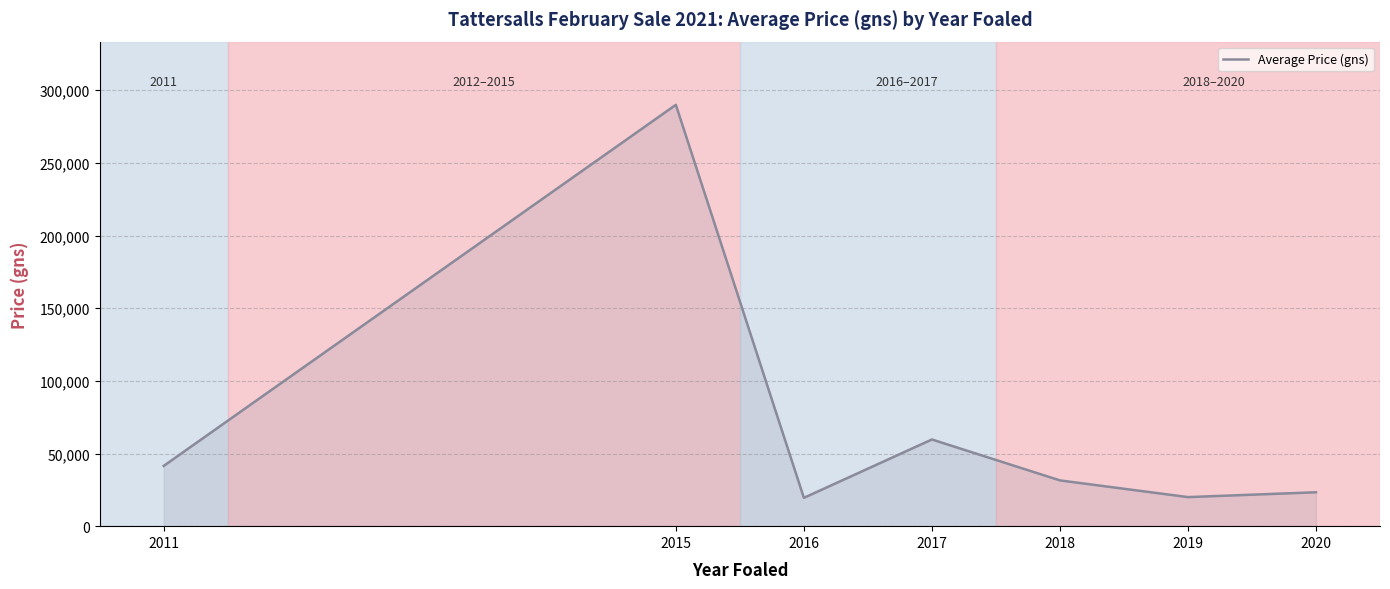

Approximately how many times larger is the value at 2011 compared to 2019?

2.1